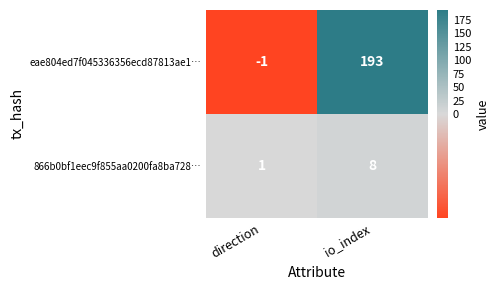

What is the sum of all eae804ed7f045336356ecd87813ae1… values?

192